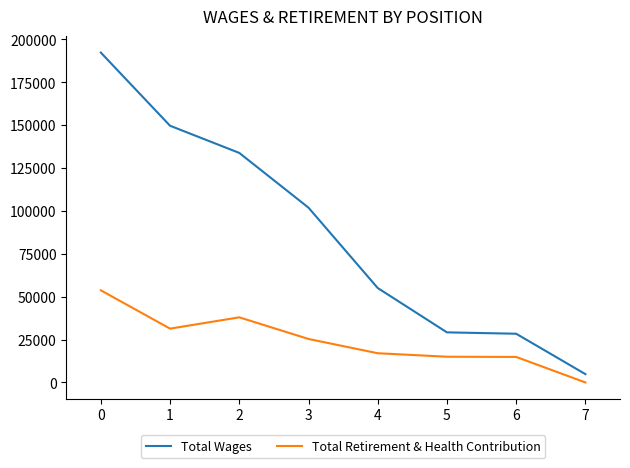

At which category does Total Retirement & Health Contribution reach its first local valley?

1